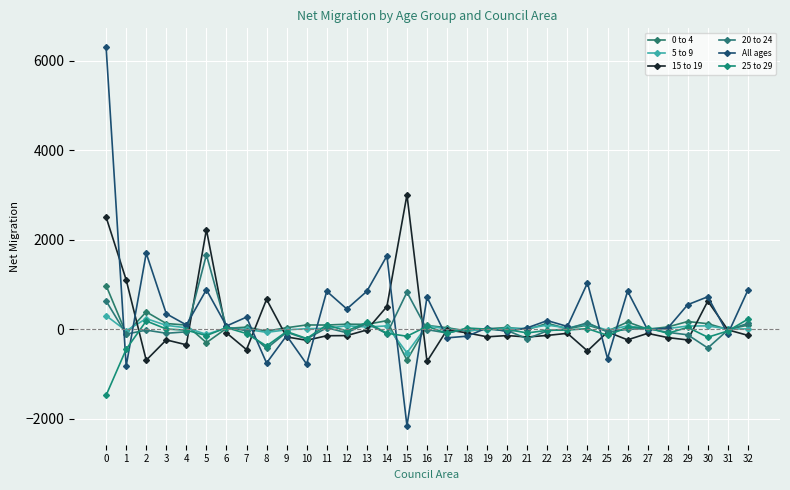

The 5 to 9 series shows 26 at 24. True or false?

False